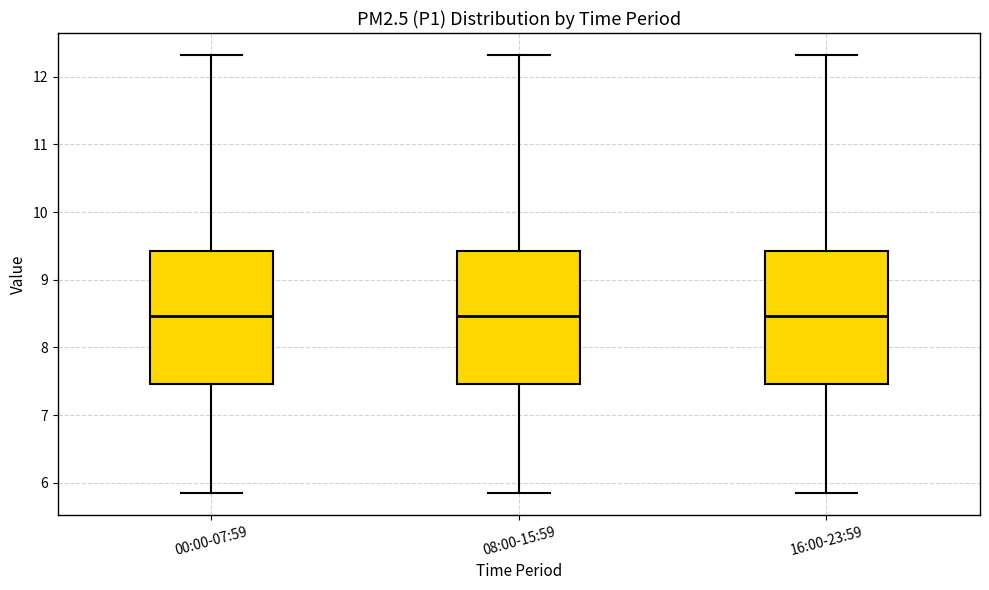

Reading left to right, read every box against the y-axis: the position of its median line, the range the box covers, and the ends of its whiskers. The values are not printed on the chart, so give them approximately, as read against the axis.

00:00-07:59: median 8.5, box 7.5 to 9.4, whiskers 5.9 to 12.3
08:00-15:59: median 8.5, box 7.5 to 9.4, whiskers 5.9 to 12.3
16:00-23:59: median 8.5, box 7.5 to 9.4, whiskers 5.9 to 12.3